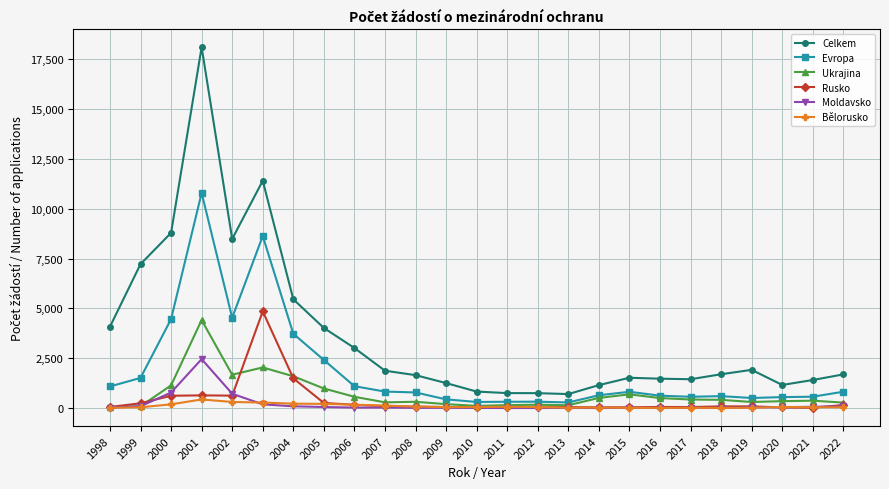

What is the maximum value shown in the chart?

18094